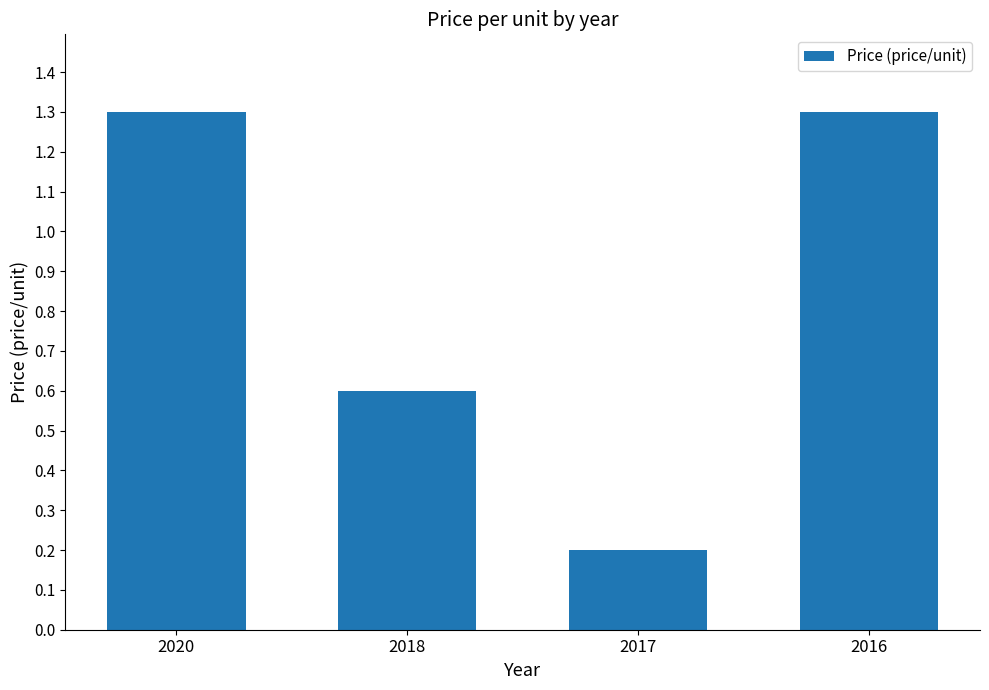

Which label corresponds to the smallest value in the chart?

2017